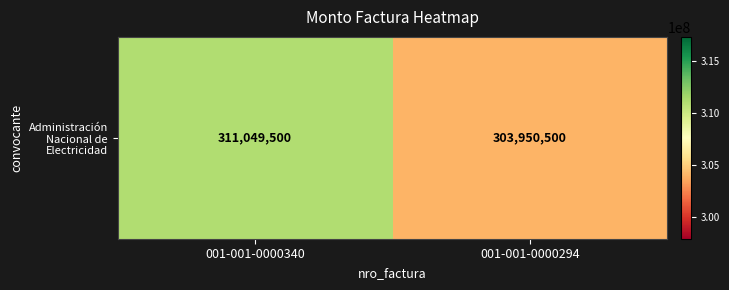

What is the sum of all values?

615000000